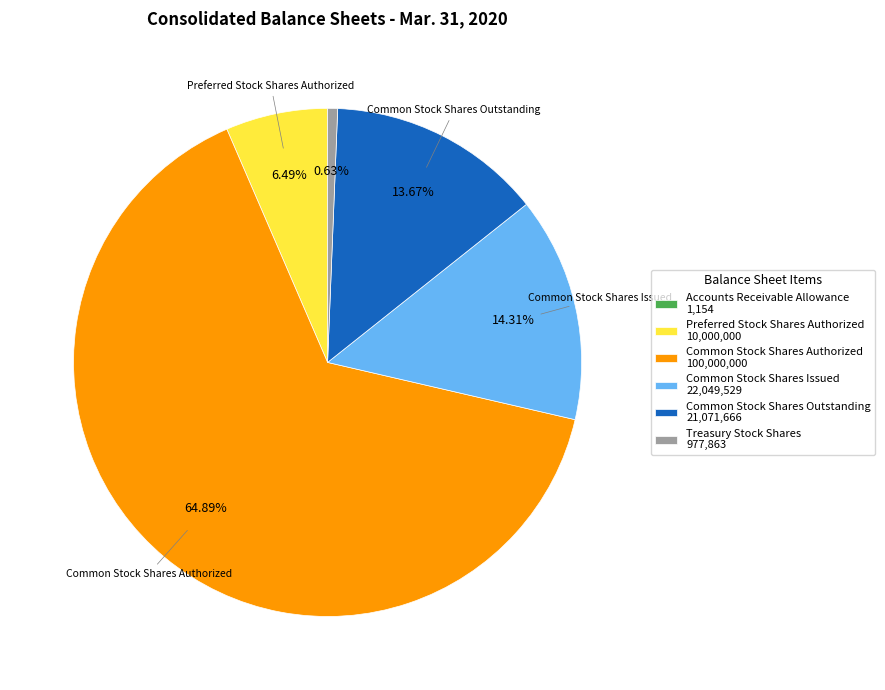

Is there a majority slice in this chart?

Yes